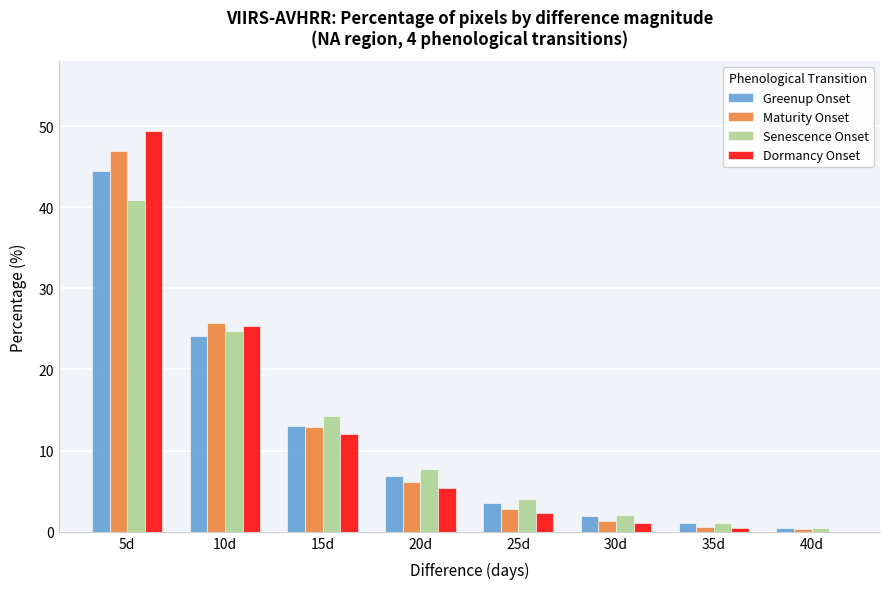

Which category has the highest value in the Greenup Onset series?

5d